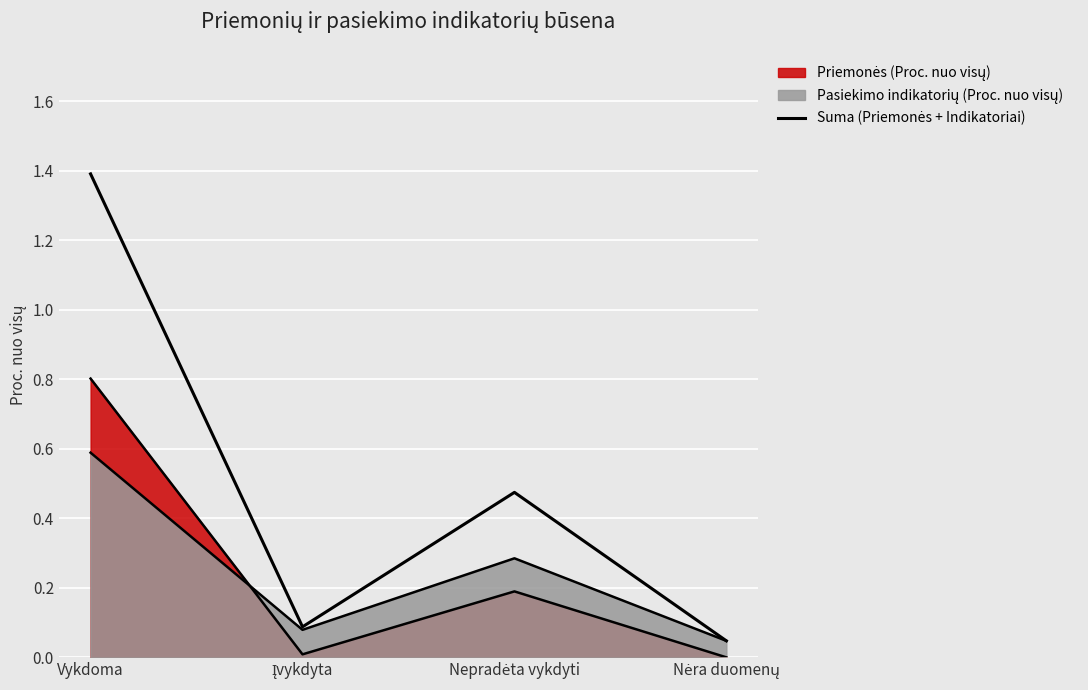

True or false: there are more than 1 points higher than both neighbors.

False